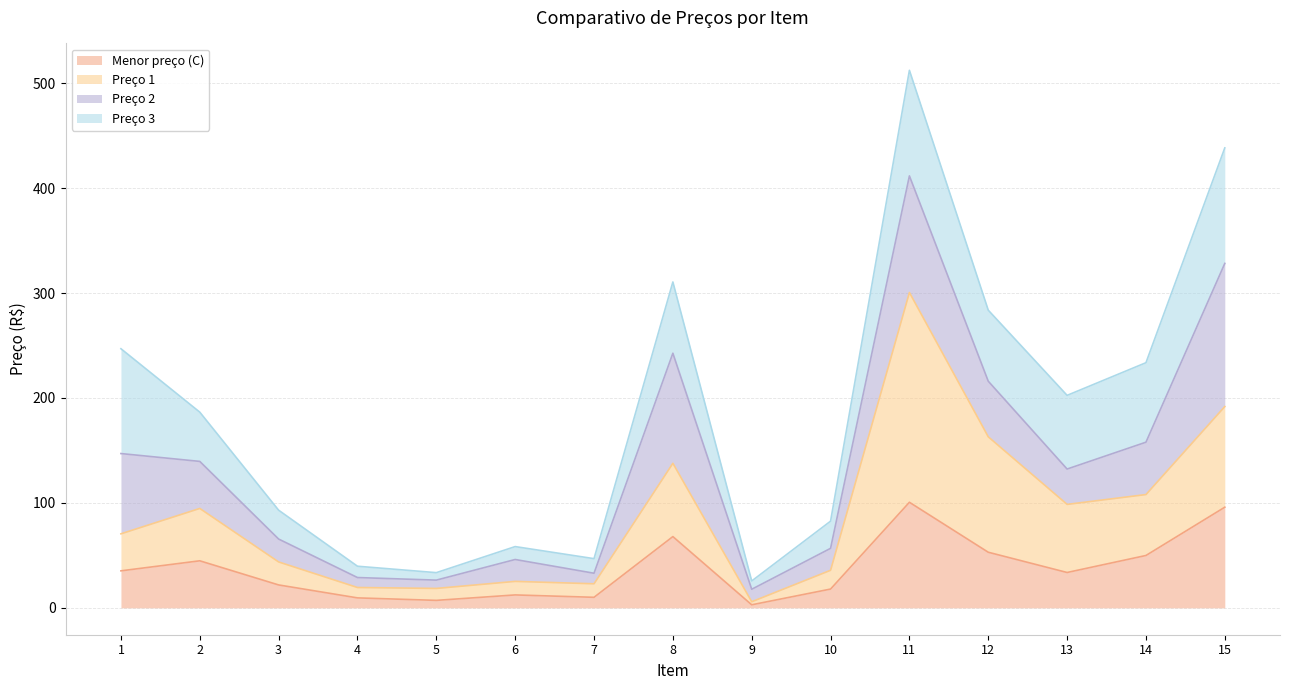

Is the value of Preço 1 at 13 greater than the value of Menor preço (C) at 9?

Yes